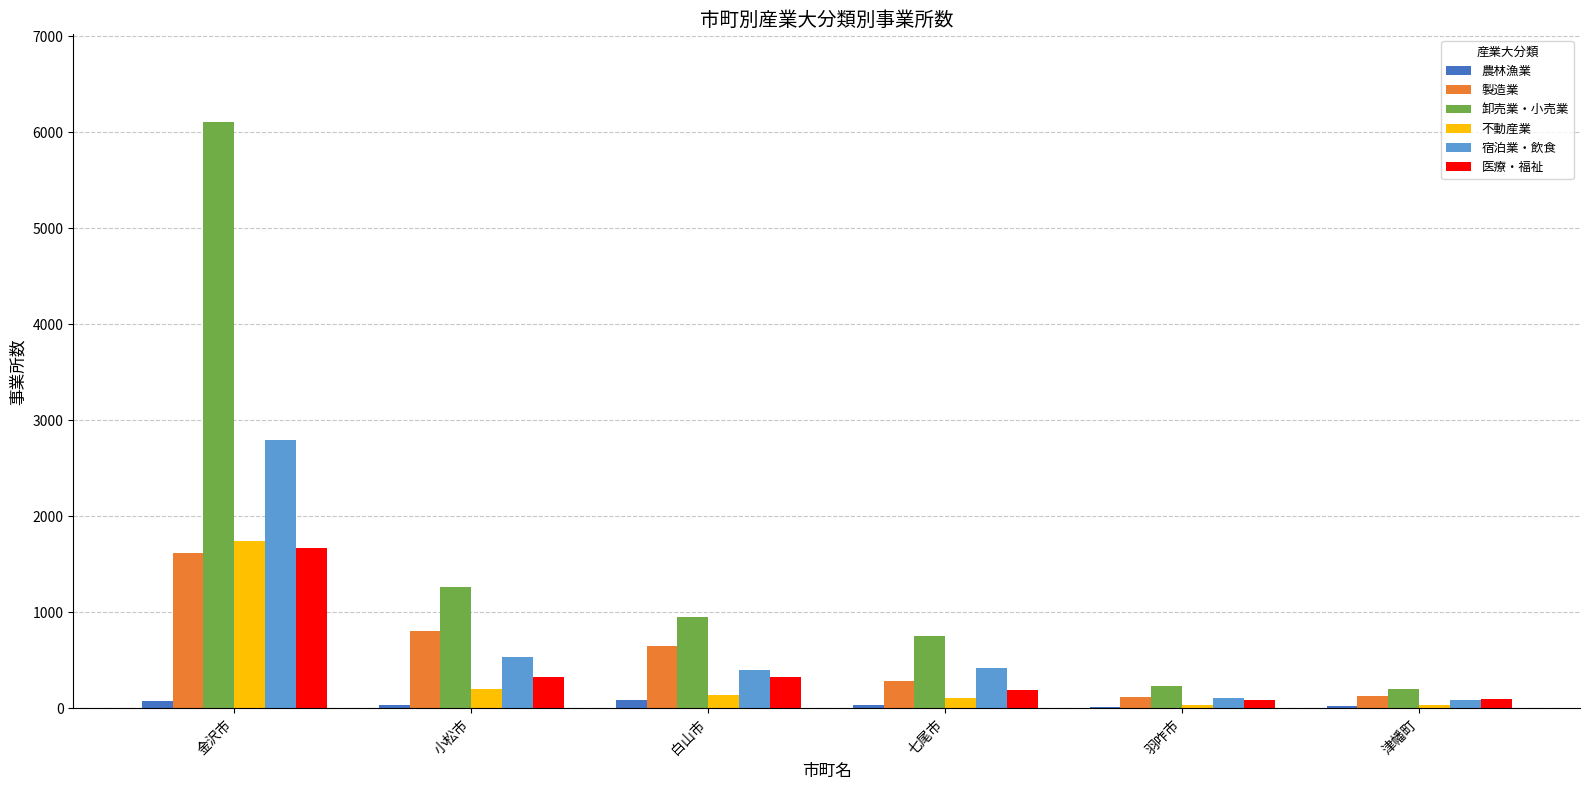

What is the difference between the 卸売業・小売業 values at 羽咋市 and 小松市?

1031